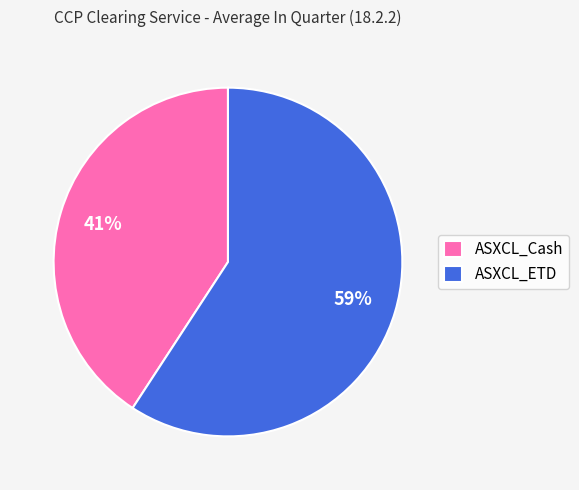

How many slices are in this pie chart?

2